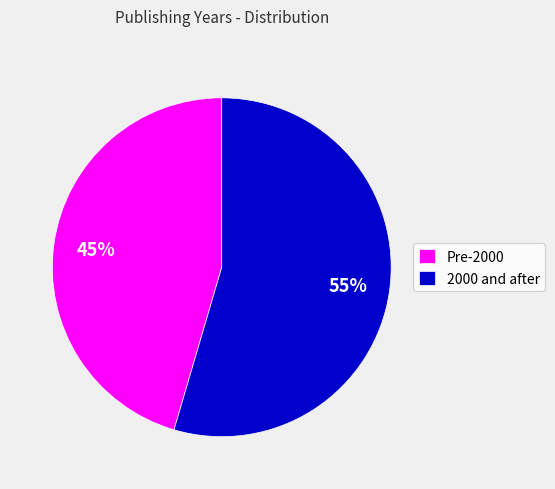

To the nearest percent, what percentage of the pie is Pre-2000?

45%